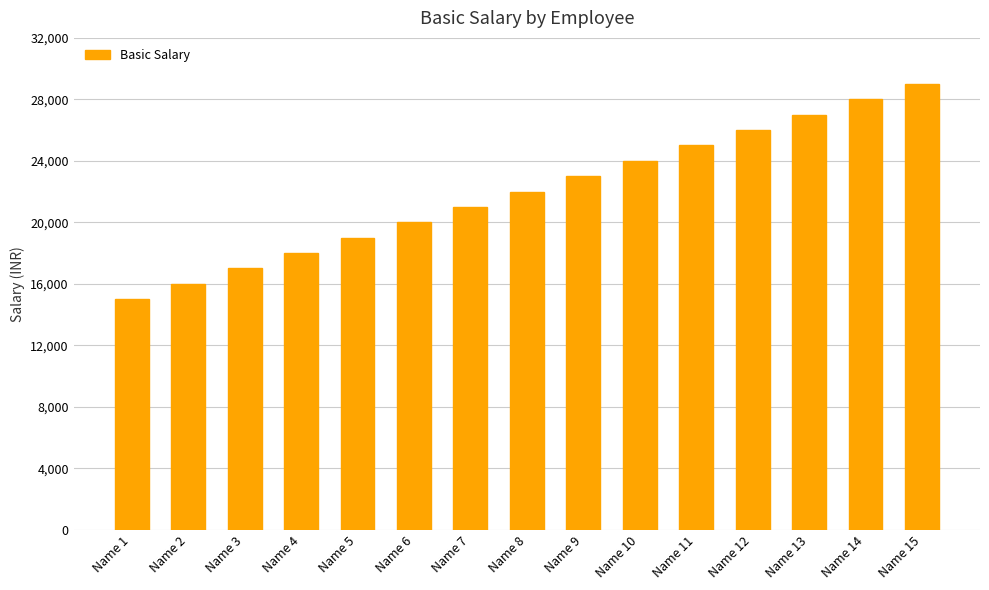

What is the value of the 4th bar from the left?

18000